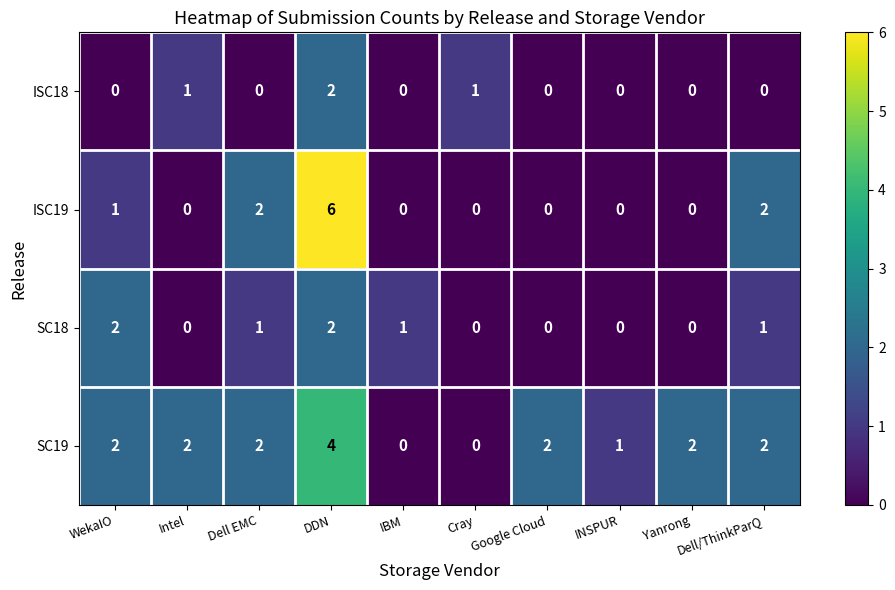

How many series are shown in this chart?

4